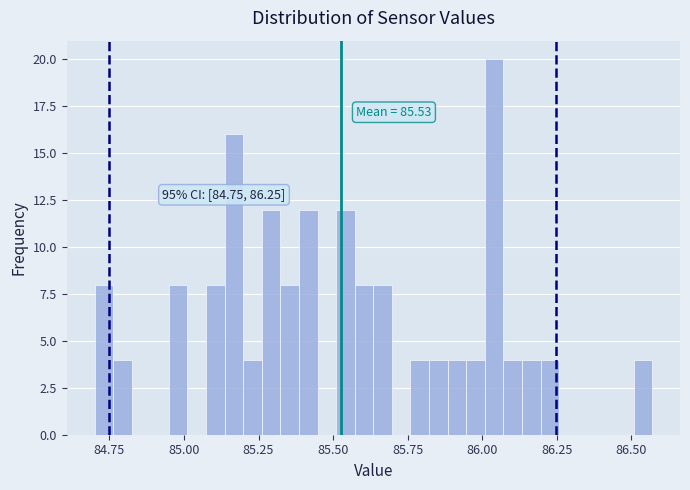

Around what value on the x-axis is the tallest bar? Give the approximate position of its centre, as read against the axis.

86.05